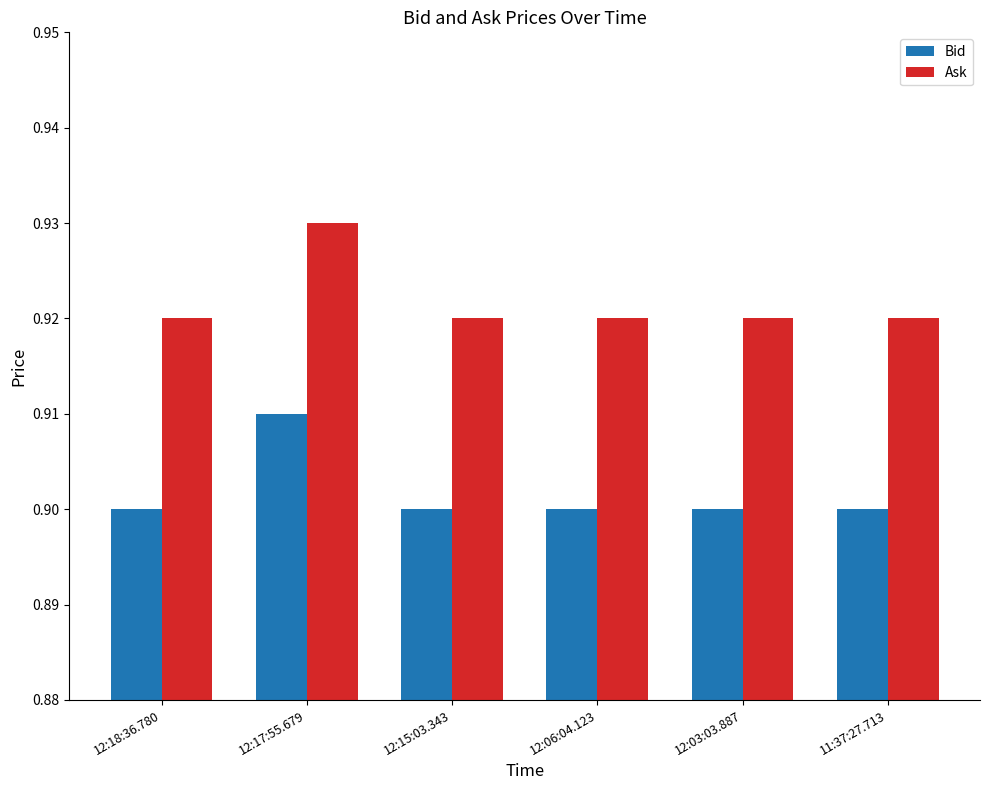

List the series in order of their peak value, lowest first.

Bid, Ask